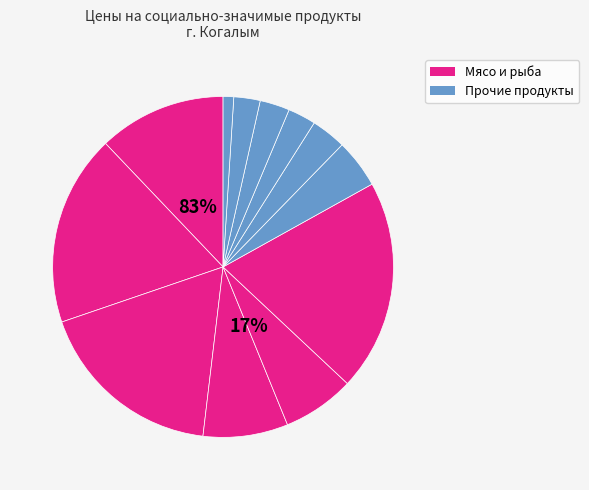

What is the total percentage of Молоко пастеризованное and Масло подсолнечное?

8.0%